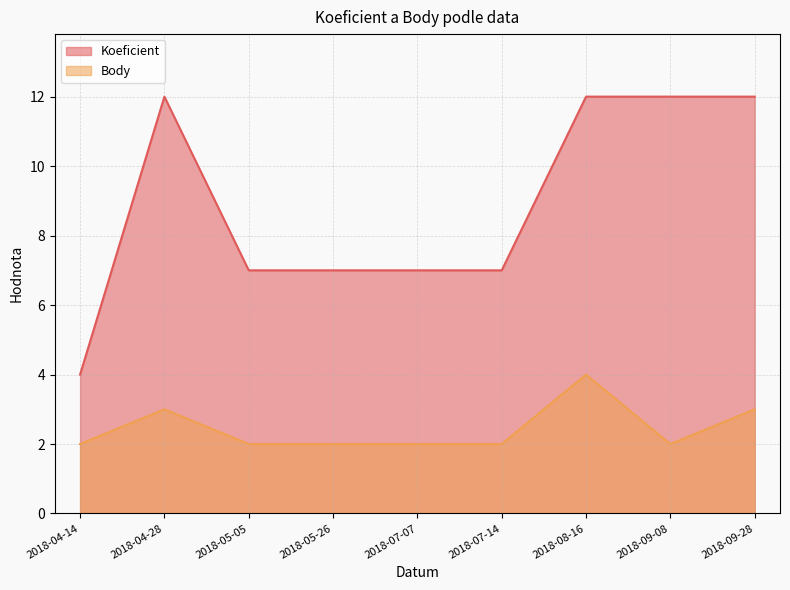

True or false: Koeficient and Body cross at least once.

False